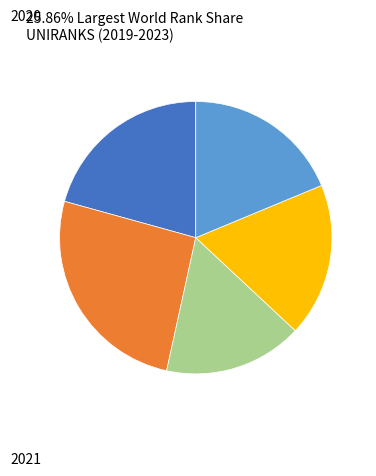

Does any single category account for the majority?

No